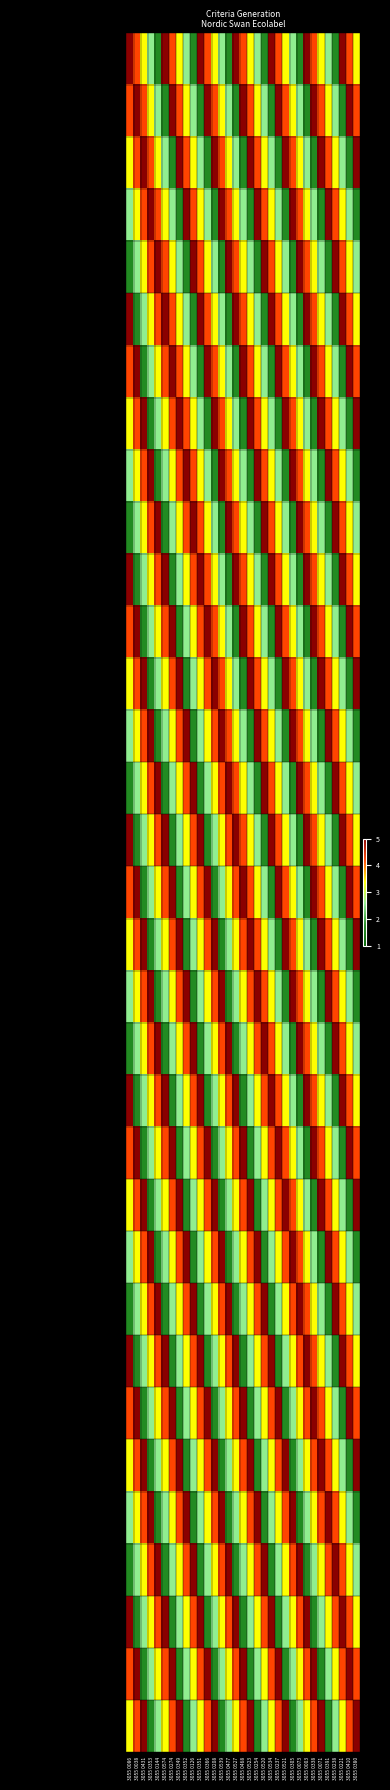

What is the minimum value shown in the chart?

1.8